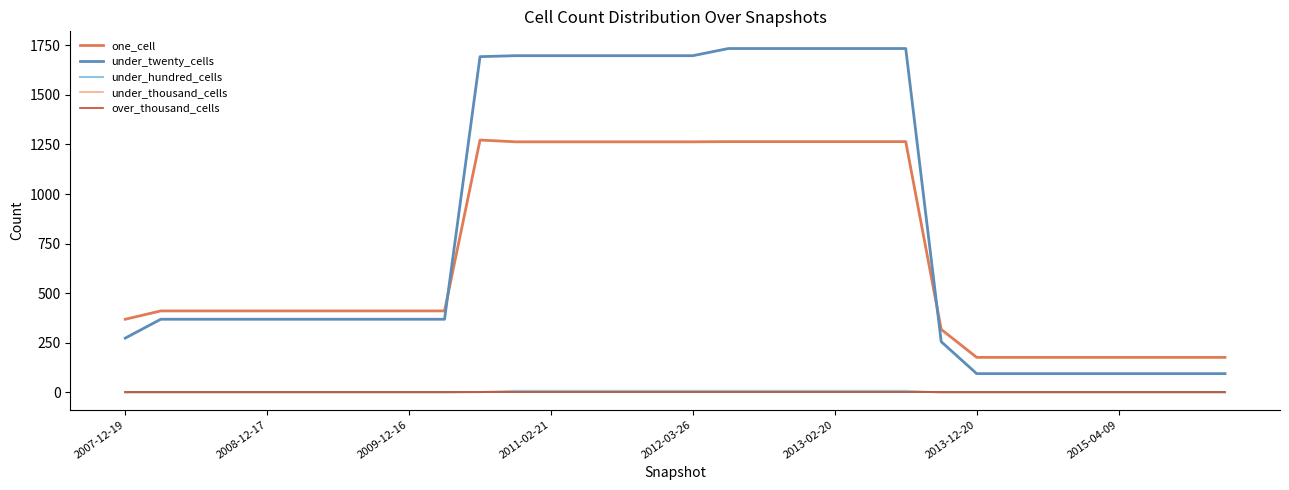

True or false: over_thousand_cells and one_cell cross at least once.

False